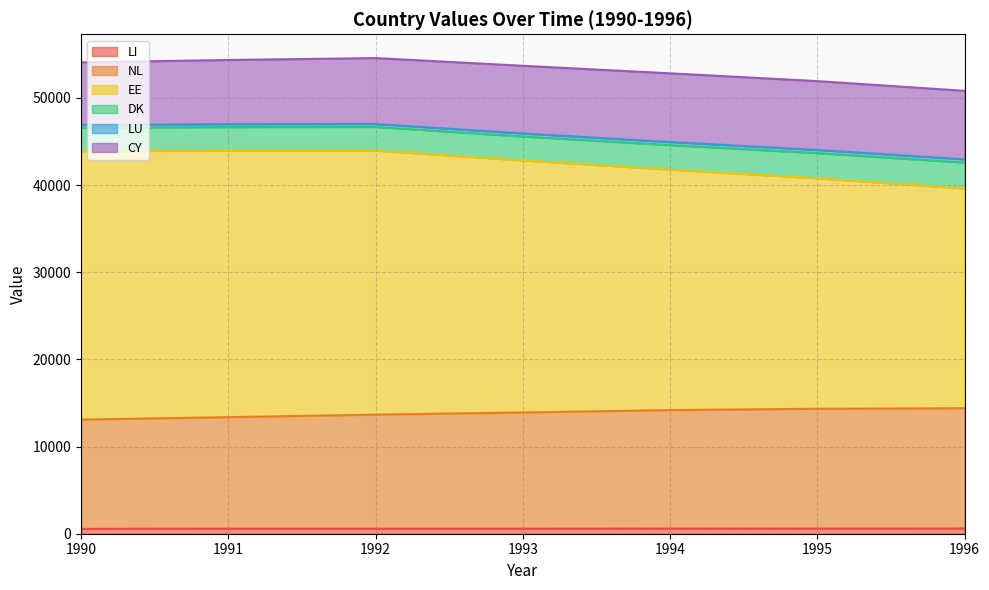

What is the sum of the LI values at 1993 and 1992?

1162